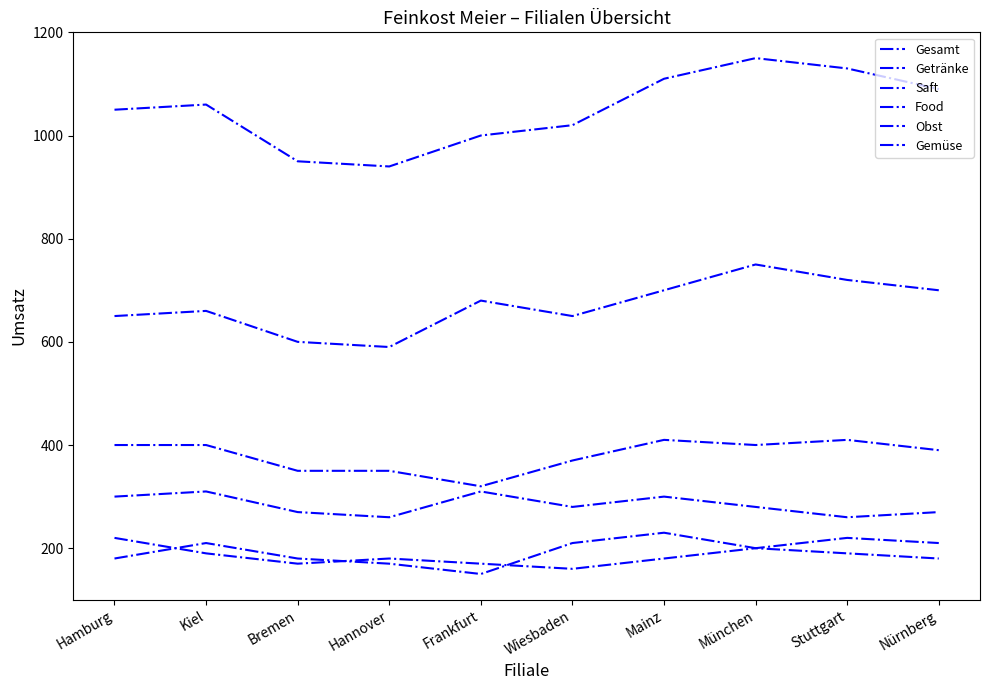

True or false: Obst and Gesamt cross at least once.

False